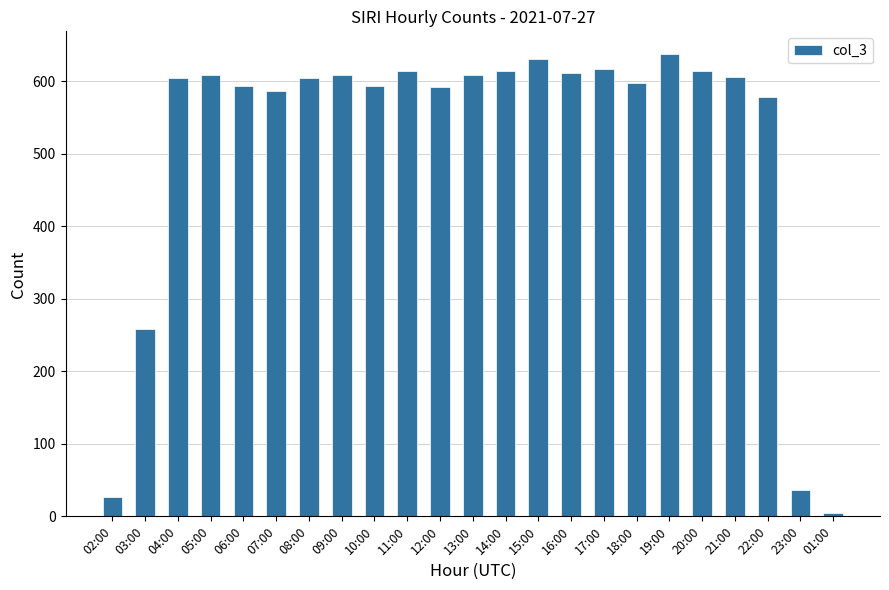

What is the sum of all values?

11844